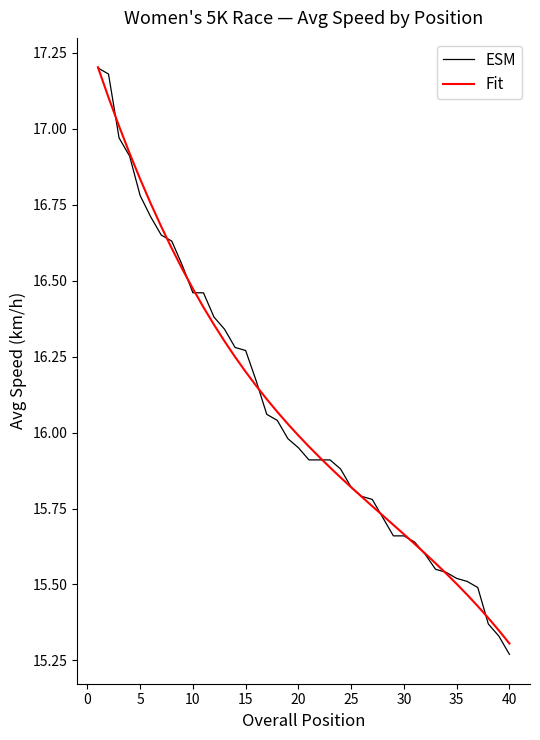

What is the greatest value displayed?

17.2